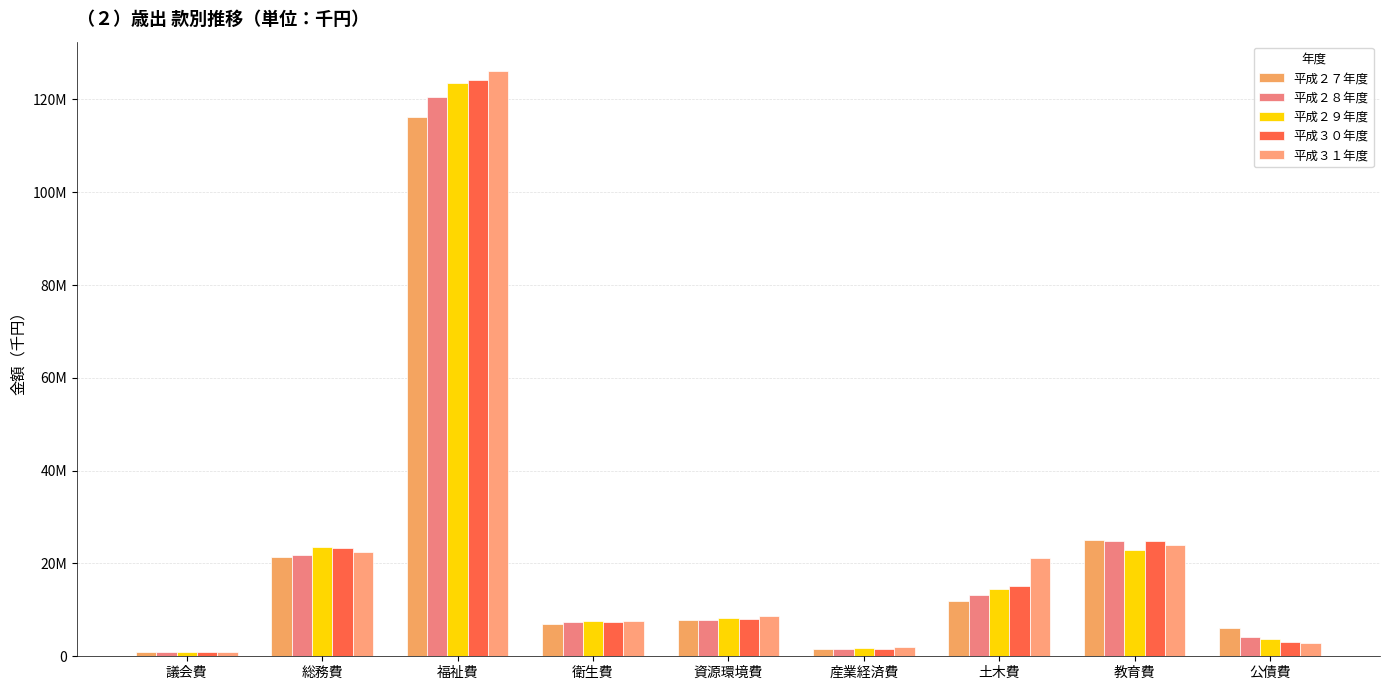

Where does the 平成２８年度 series first go above 7859474?

総務費